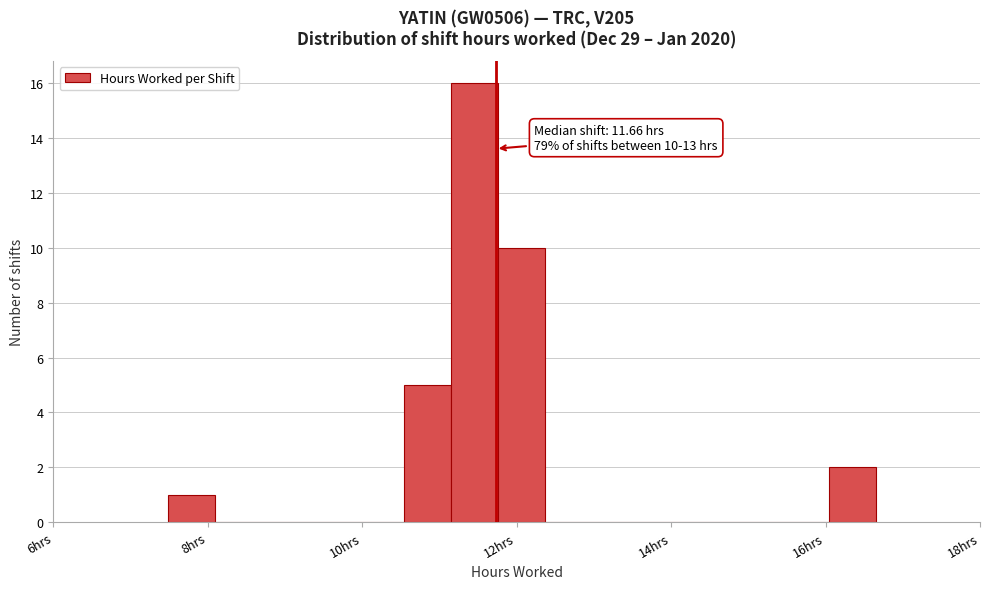

Around what value on the x-axis is the tallest bar? Give the approximate position of its centre, as read against the axis.

11.4